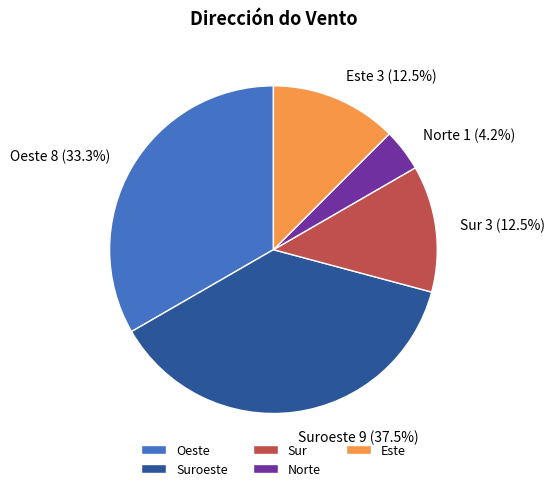

The Este slice represents 20% of the pie. True or false?

False